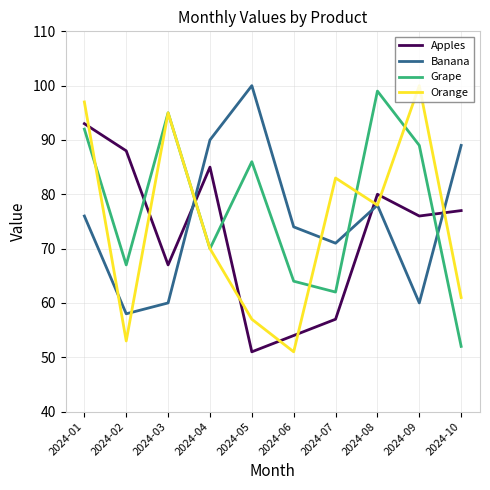

What is the average value of the Grape series?

78